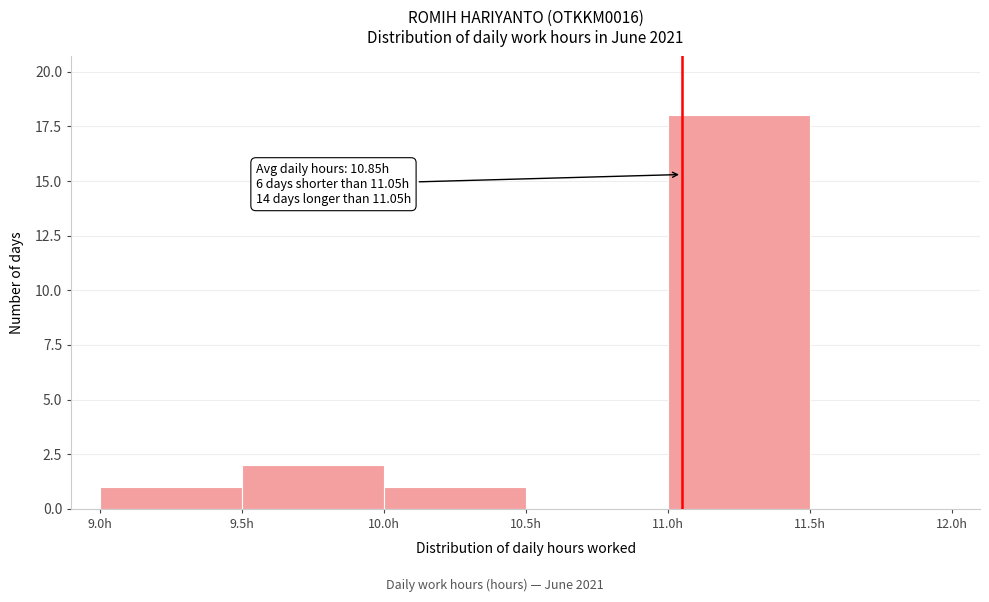

Which range on the x-axis has the tallest bar?

11.0 to 11.5